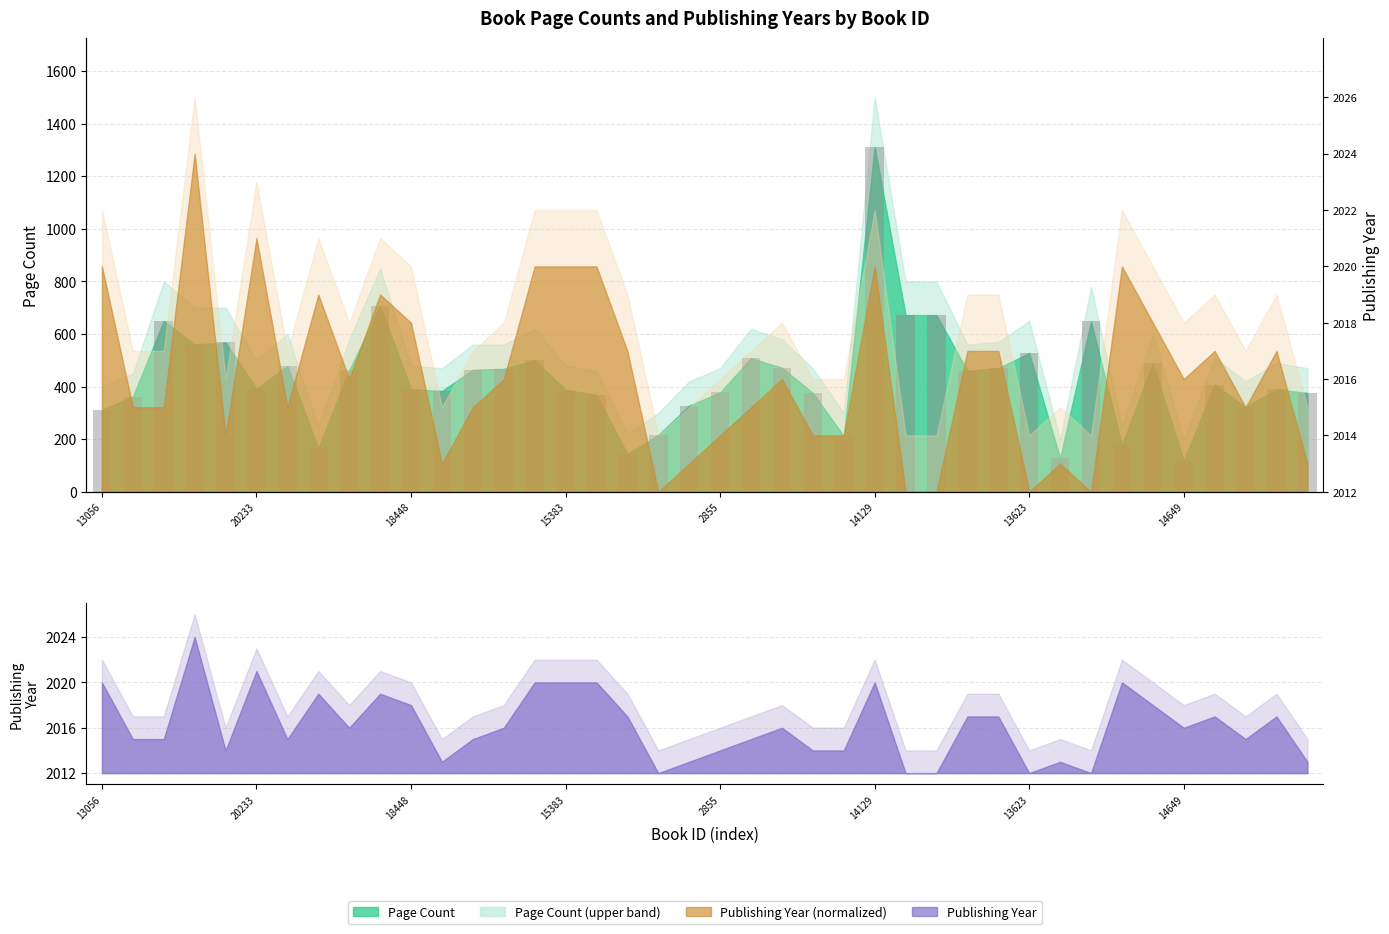

What is the sum of all values?

17422